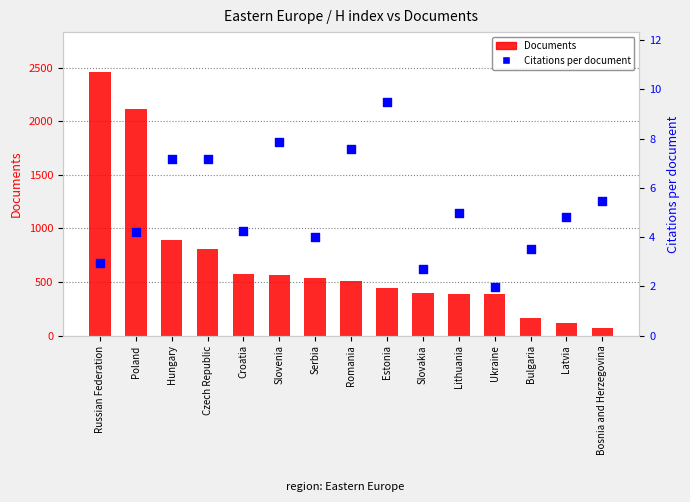

Is the value of Citations per document at Bosnia and Herzegovina greater than the value of Documents at Croatia?

No